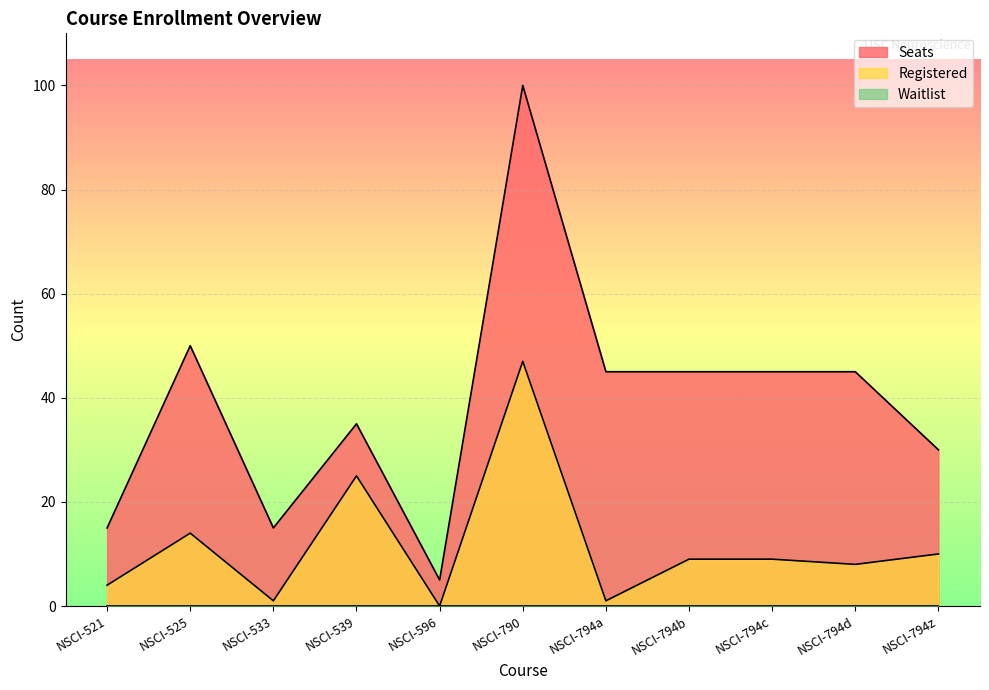

Which series has the widest spread of values?

Seats